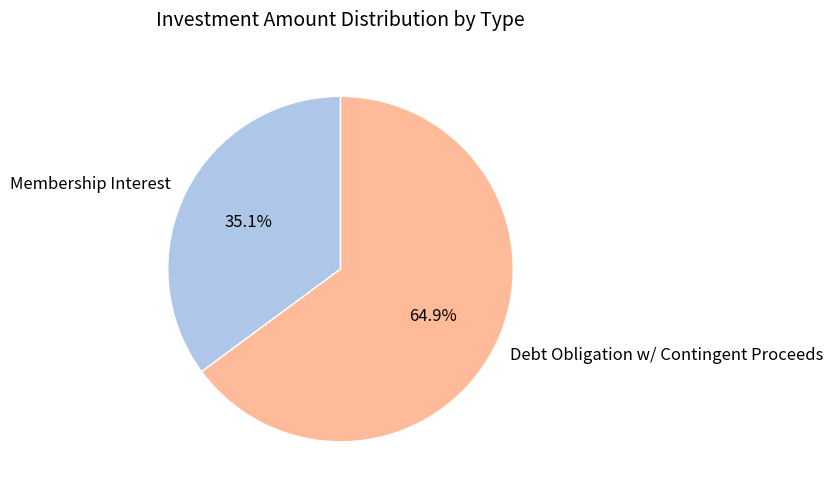

Rank the categories by value from lowest to highest.

Membership Interest, Debt Obligation w/ Contingent Proceeds